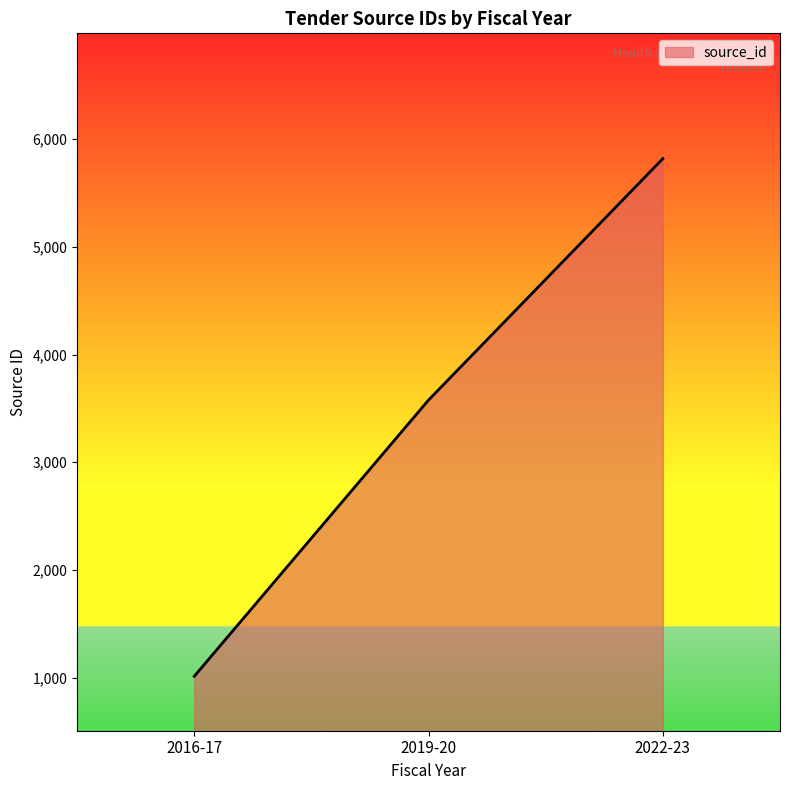

What is the sum of the values at 2022-23 and 2016-17?

6832